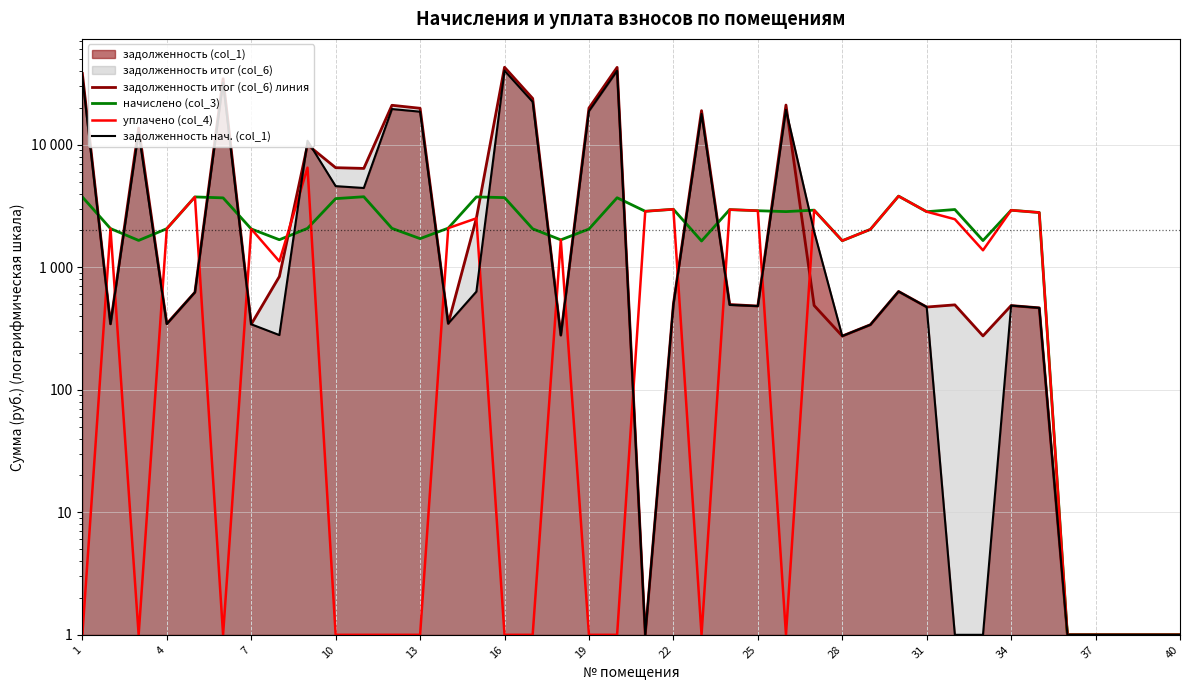

True or false: задолженность итог (col_6) линия and уплачено (col_4) cross at least once.

True